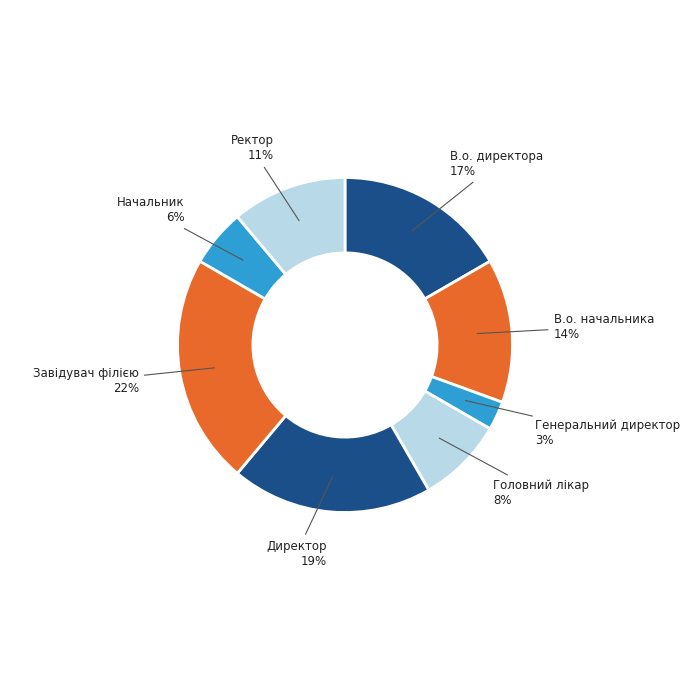

How many segments does this pie chart have?

8